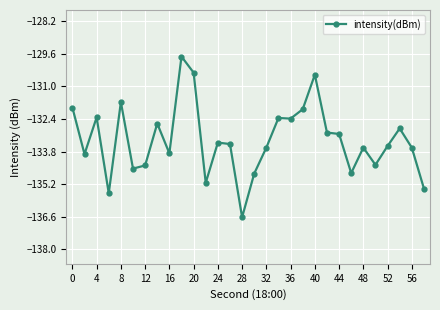

What is the difference between the maximum and minimum values?

6.9